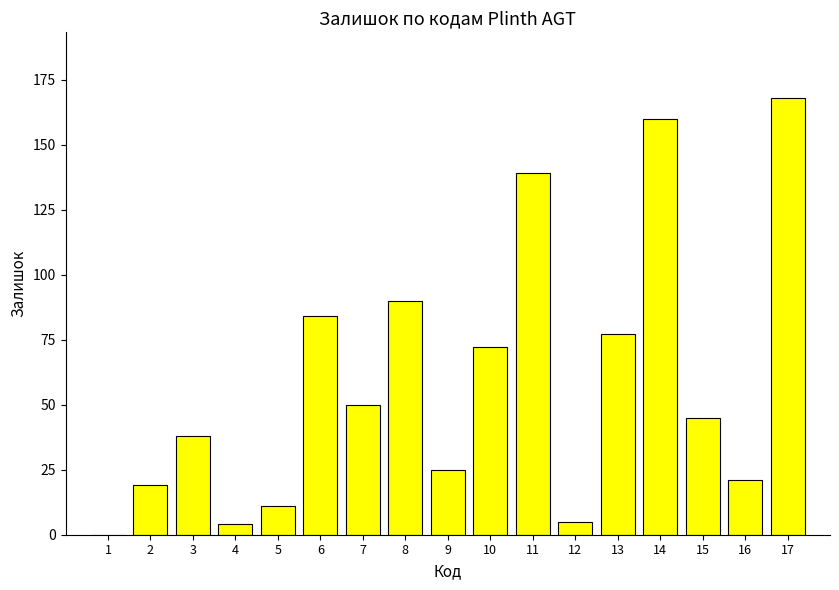

Where does the data first go above 45?

6